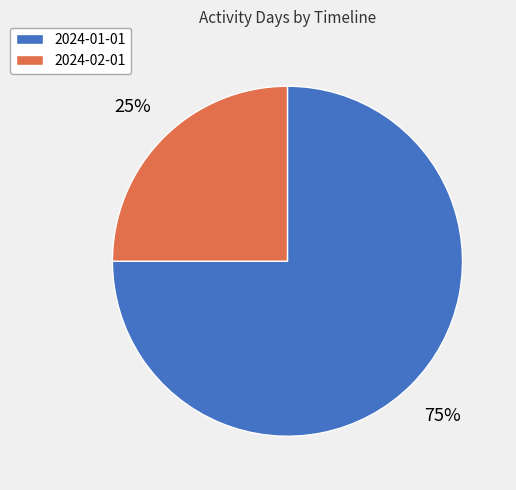

The 2024-02-01 slice represents 39% of the pie. True or false?

False